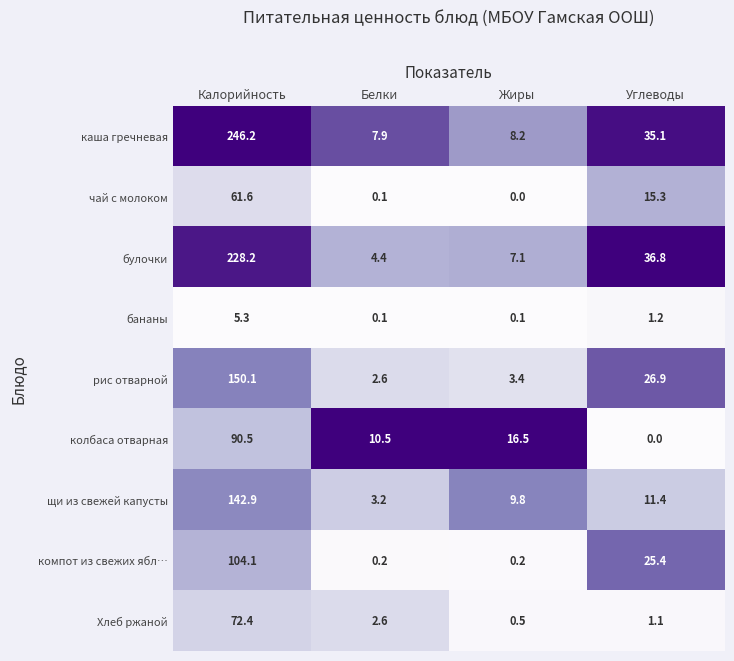

Which series has the widest spread of values?

каша гречневая